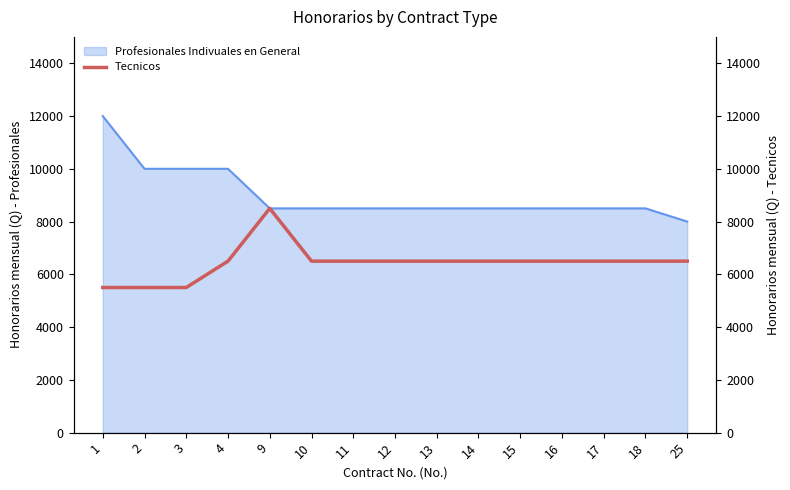

Between 14 and 18, which is larger?

14